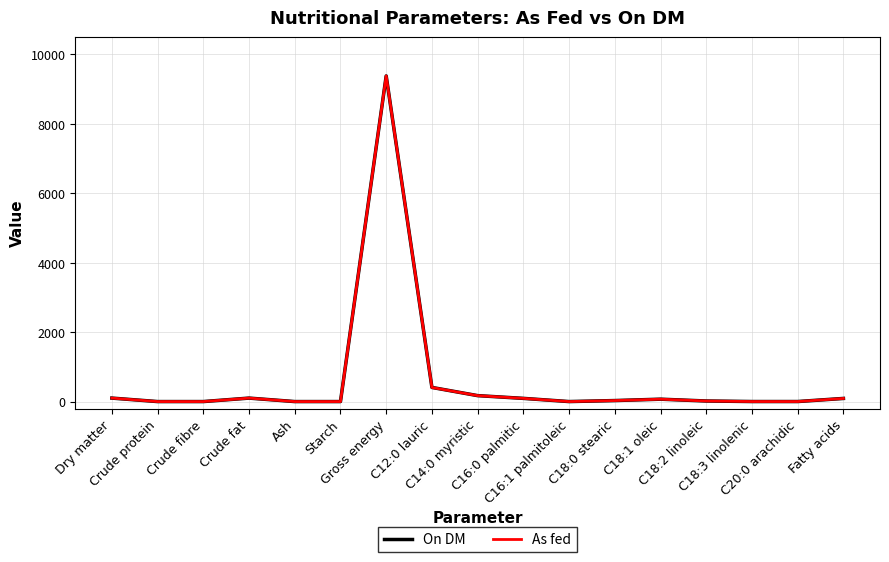

True or false: As fed and On DM cross at least once.

False